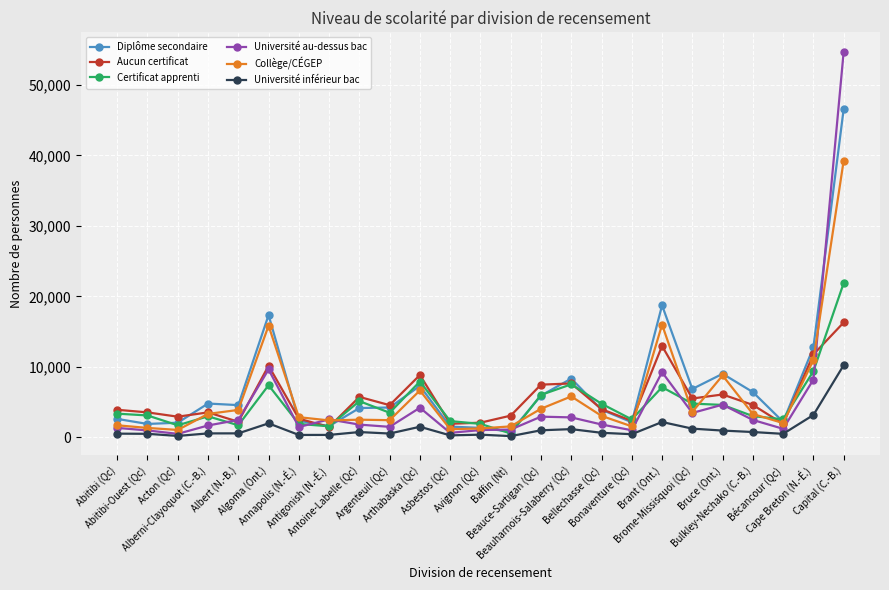

True or false: Certificat apprenti has more than 1 interior local peaks.

True